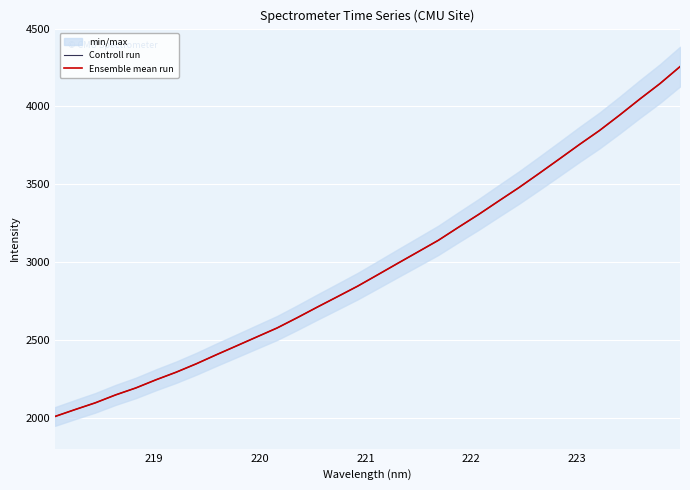

Is it true that Controll run equals 6211.8 at 26?

False